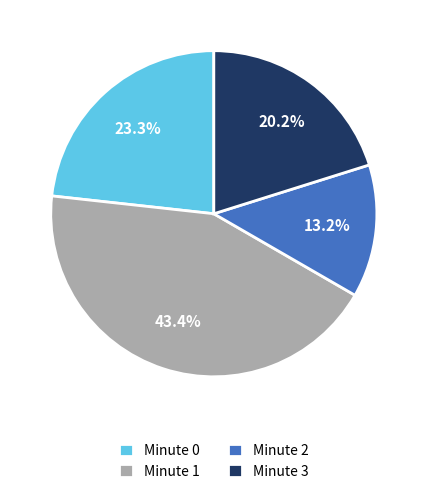

What is the smallest slice in the pie chart?

Minute 2